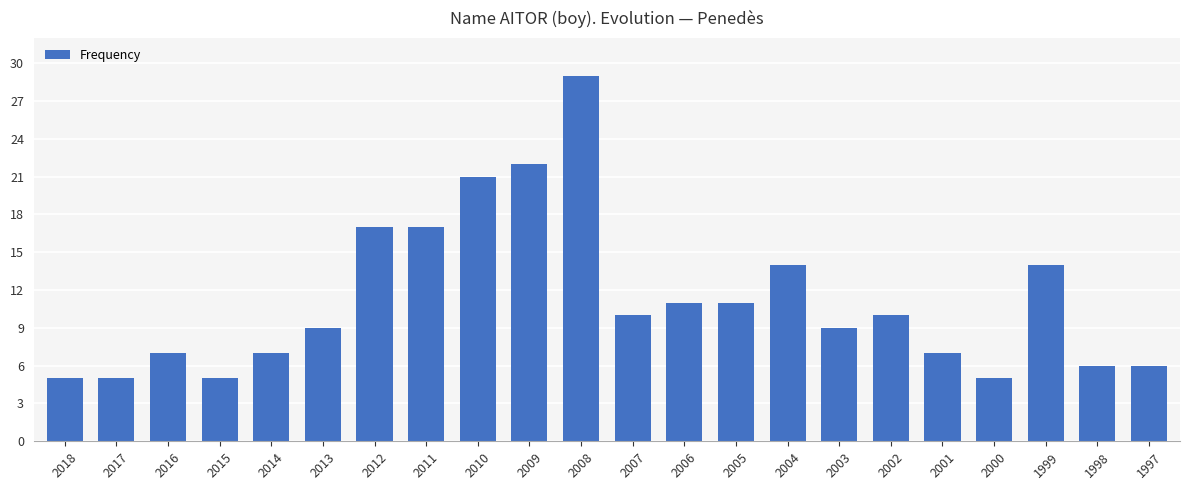

Reading left to right, extract all data points from this chart.

2018=5	2017=5	2016=7	2015=5	2014=7	2013=9	2012=17	2011=17	2010=21	2009=22	2008=29	2007=10	2006=11	2005=11	2004=14	2003=9	2002=10	2001=7	2000=5	1999=14	1998=6	1997=6